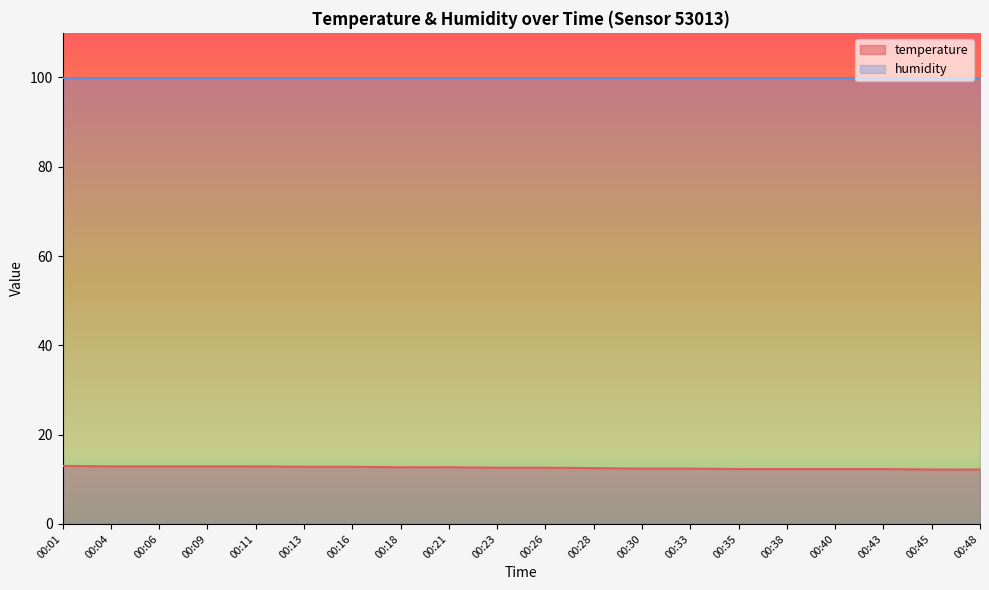

What is the average value?

12.6